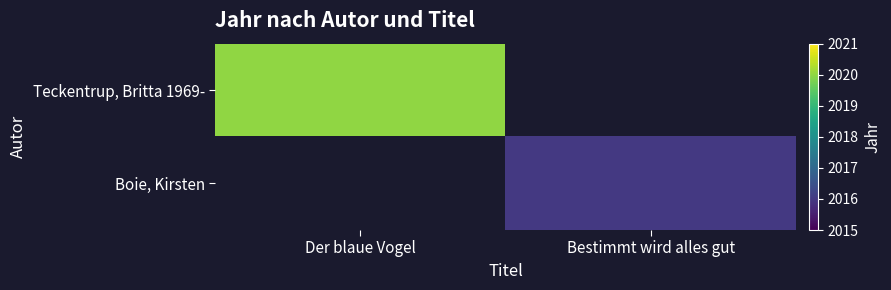

True or false: Boie, Kirsten has a value of 2016.0 at Bestimmt wird alles gut.

True